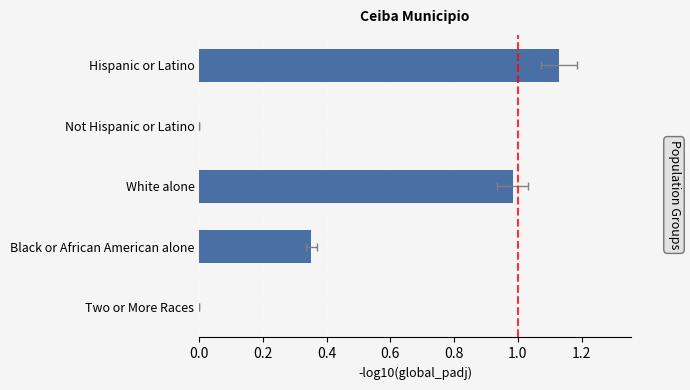

What is the change in value from Black or African American alone to Not Hispanic or Latino?

-0.4